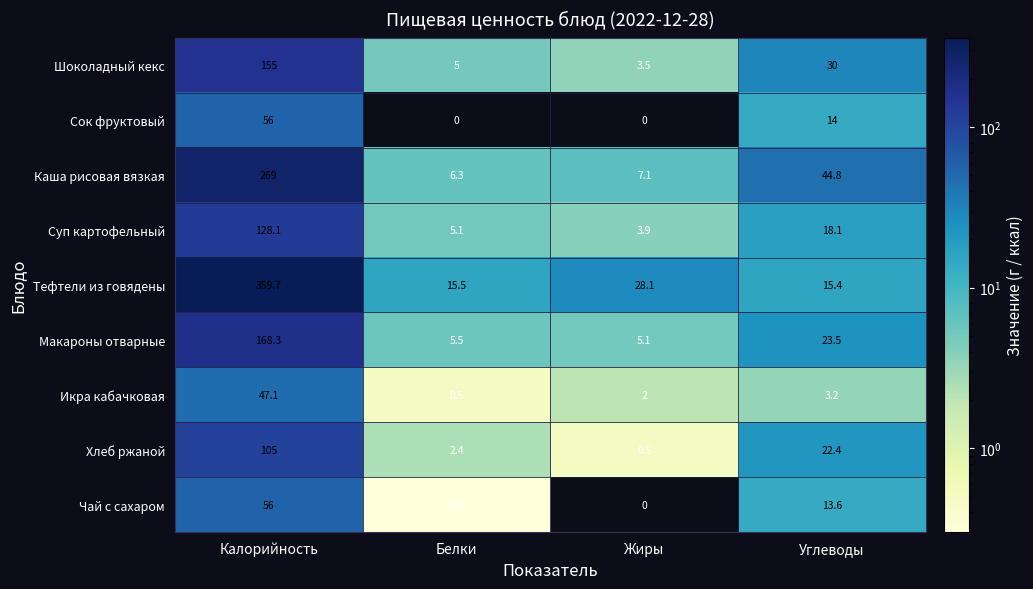

Which series has the largest total across all categories?

Тефтели из говядены